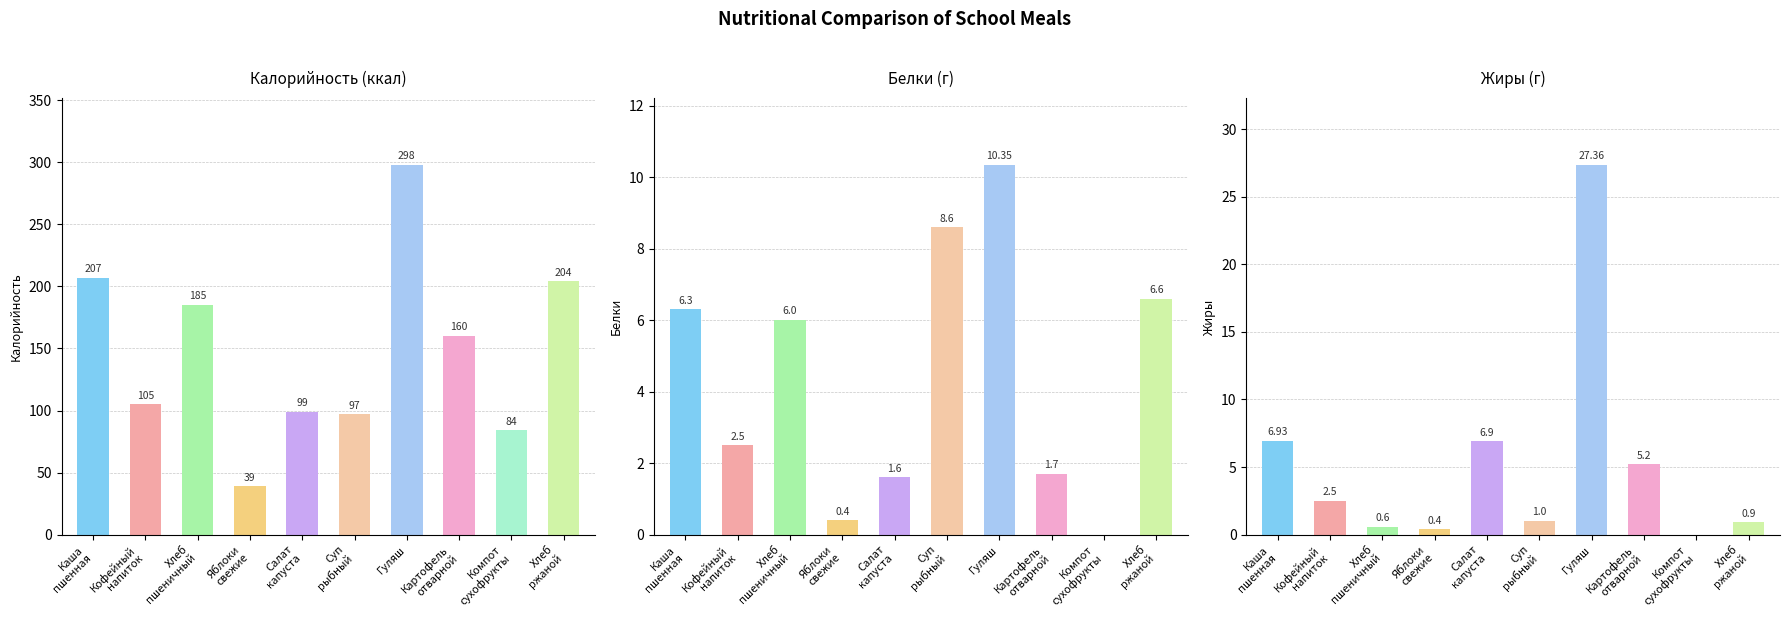

How many bars are there in each group?

3